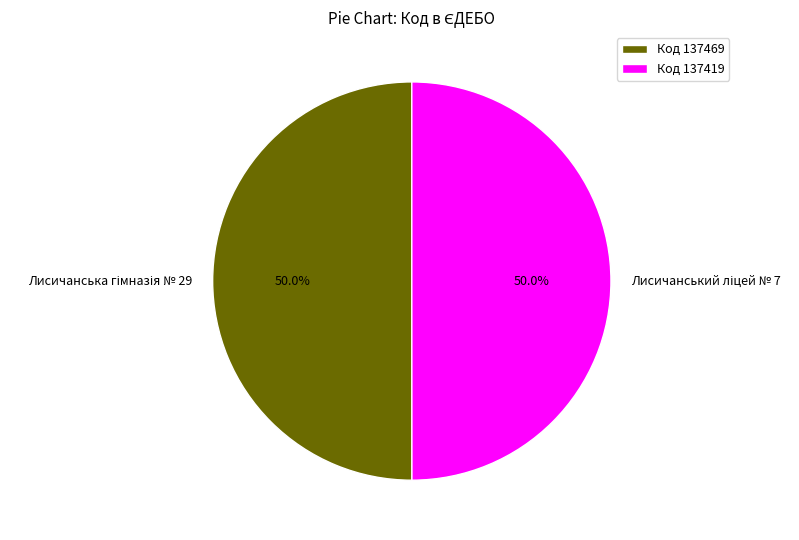

What portion of the pie excludes Лисичанський ліцей № 7?

50.0%